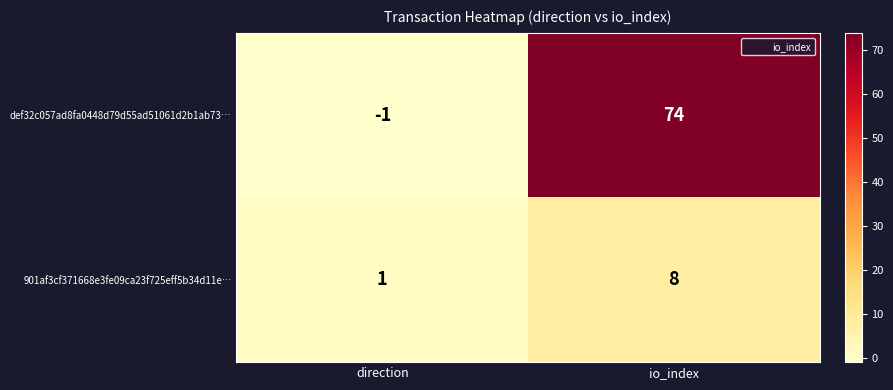

Is the value of def32c057ad8fa0448d79d55ad51061d2b1ab73… at direction greater than the value of 901af3cf371668e3fe09ca23f725eff5b34d11e… at io_index?

No